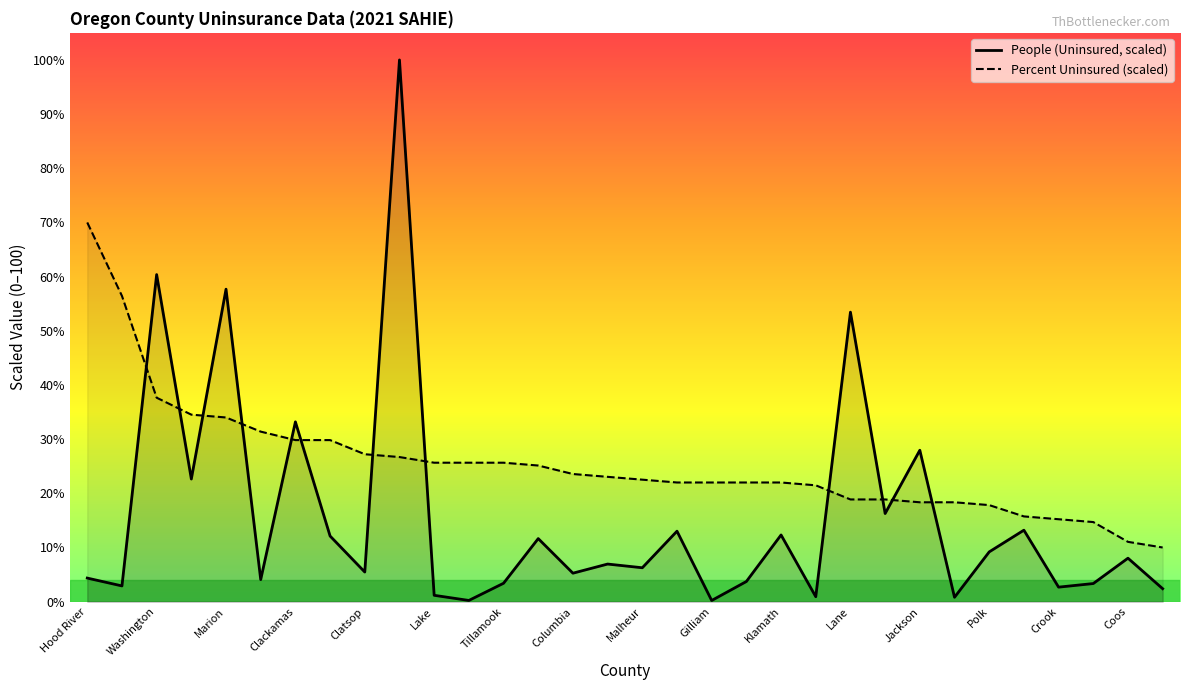

What is the maximum value shown in the chart?

100.0